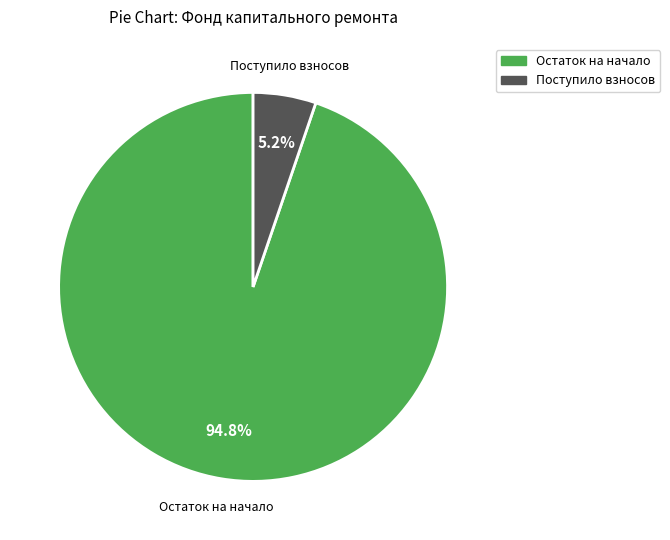

To the nearest percent, what is the difference between the largest and smallest slice percentages?

90%